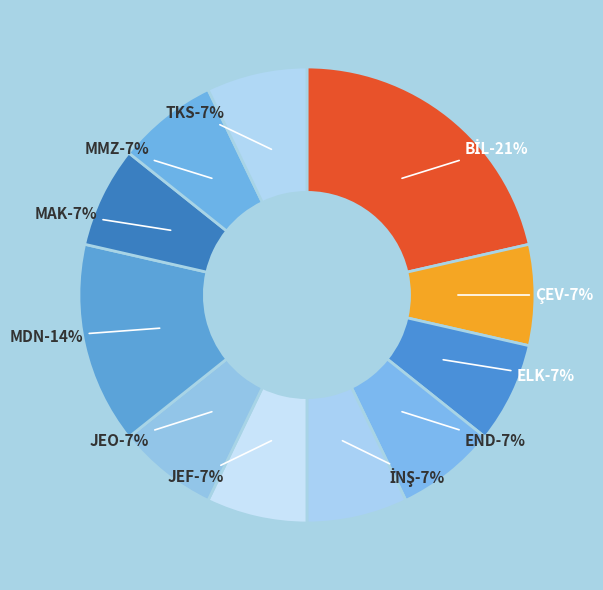

Count the number of slices in the pie.

11